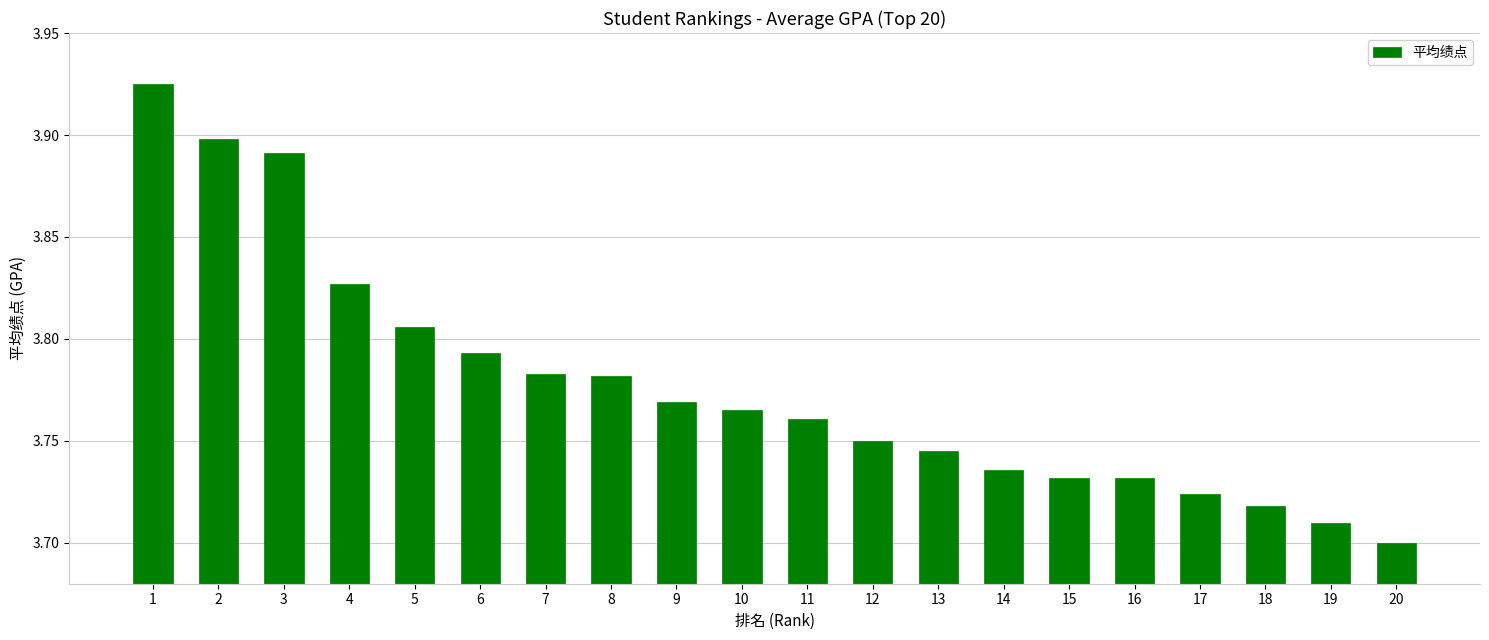

Count the values in the range 3 to 4.

20